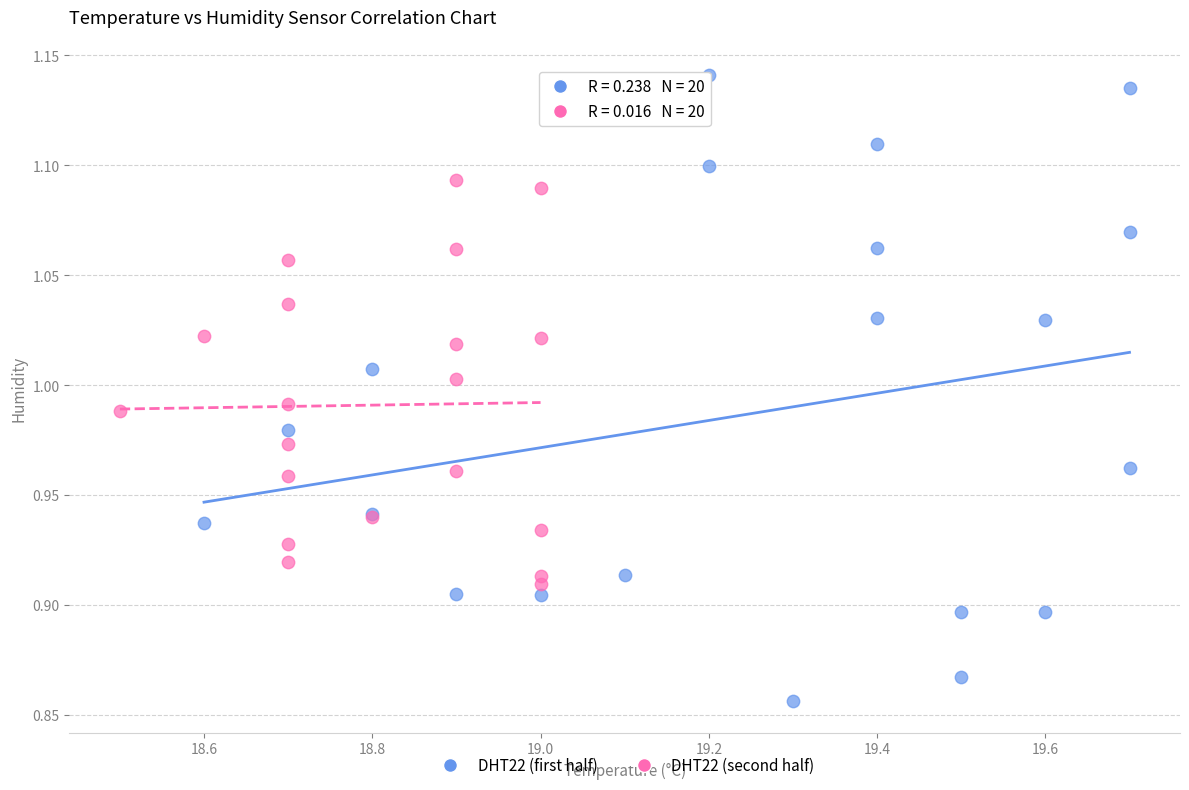

Which series has the largest Y range (max minus min)?

DHT22 (first half)